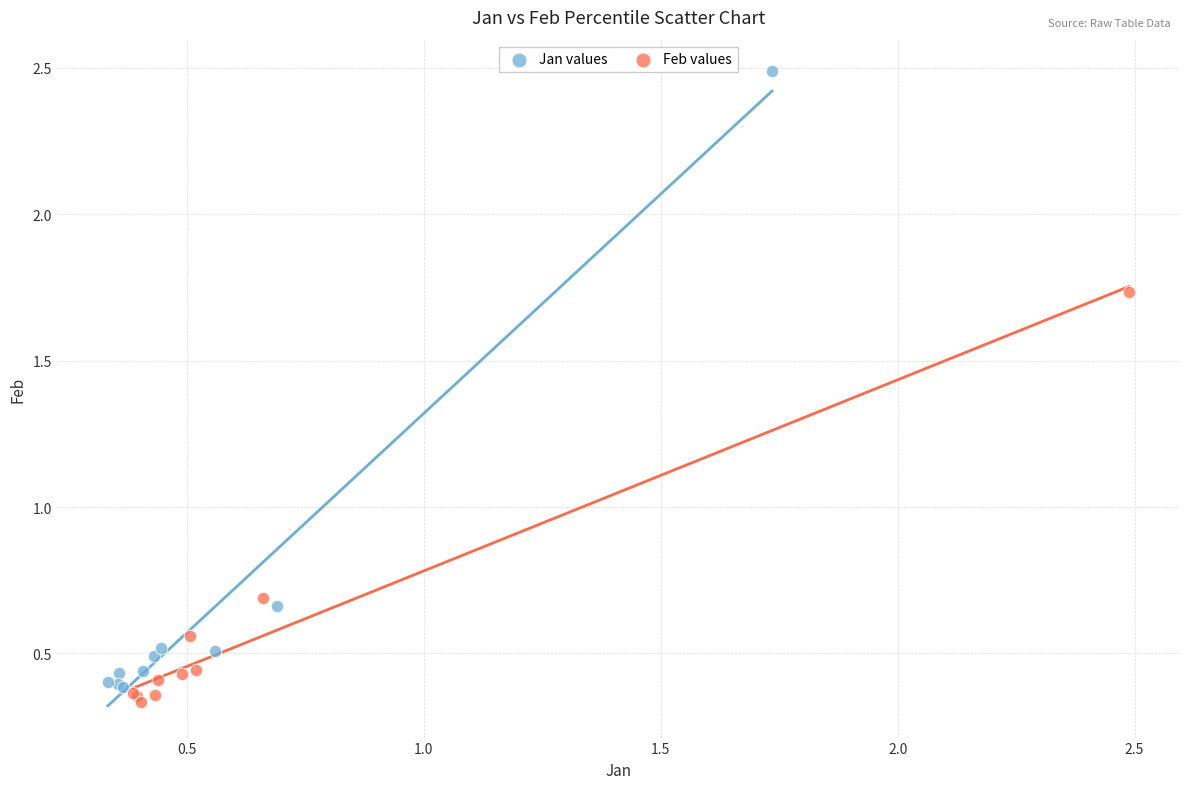

What are all the series names shown in the legend?

Jan values, Feb values